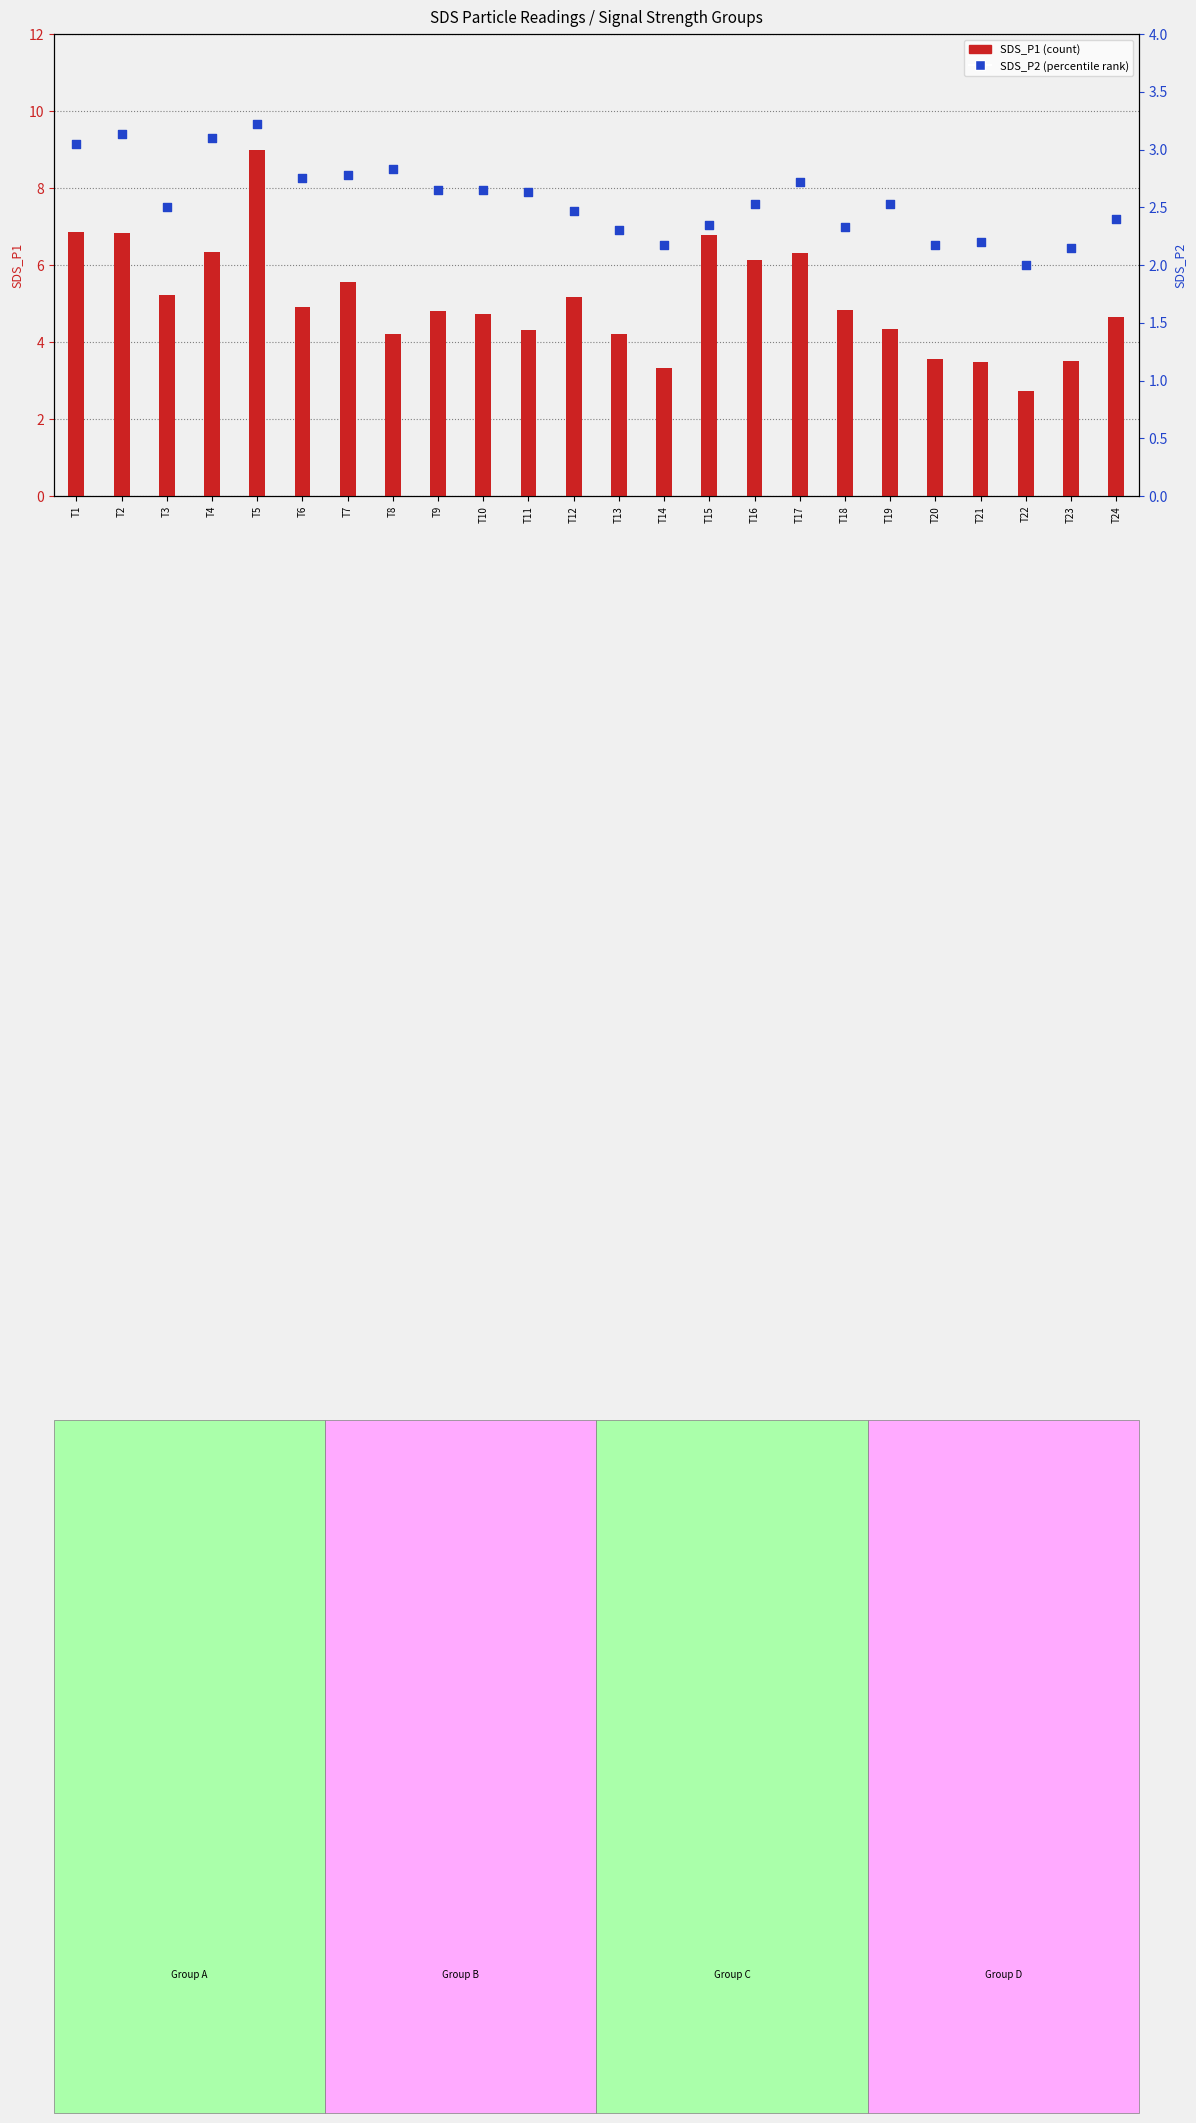

Which series contains the lowest Y value?

SDS_P2